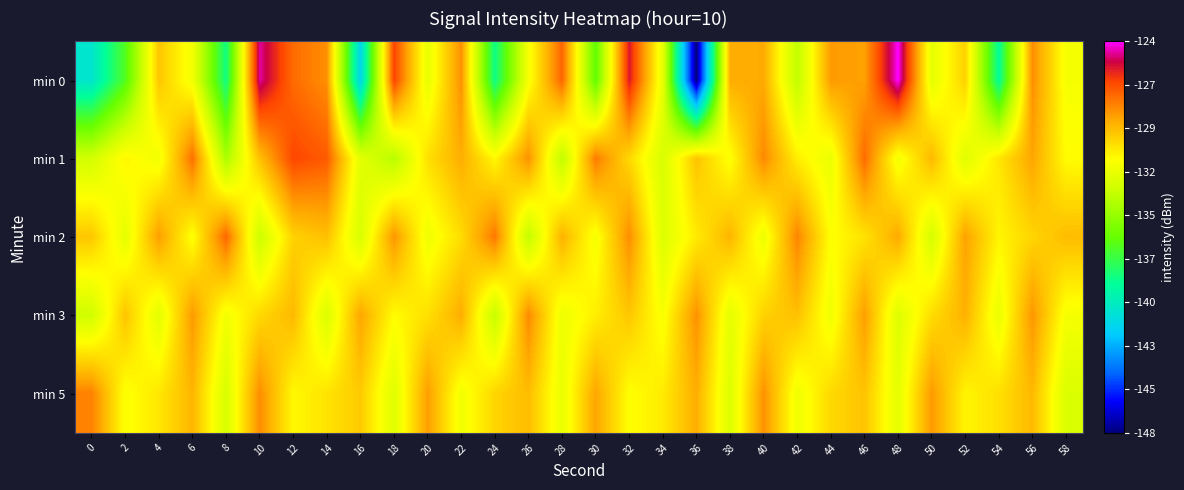

Which has a higher value, 34 or 12?

12